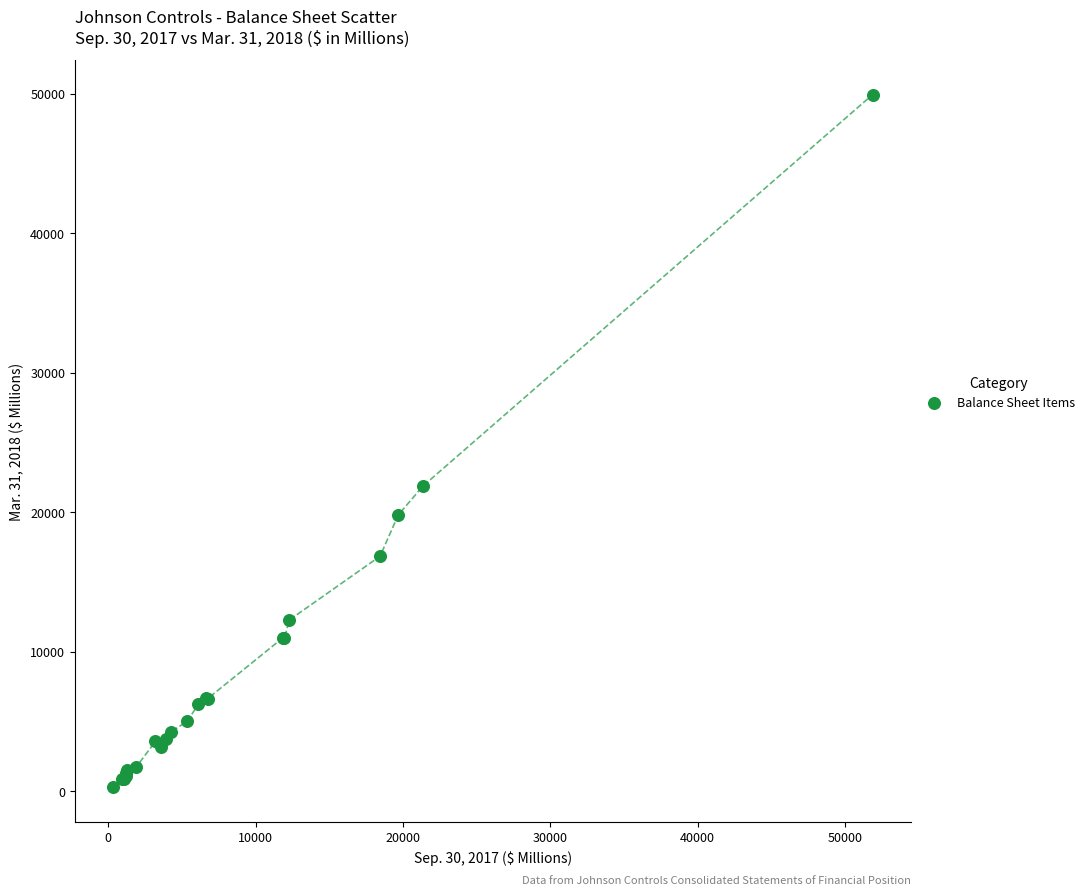

What Y value in the scatter plot is closest to 25110?

21880